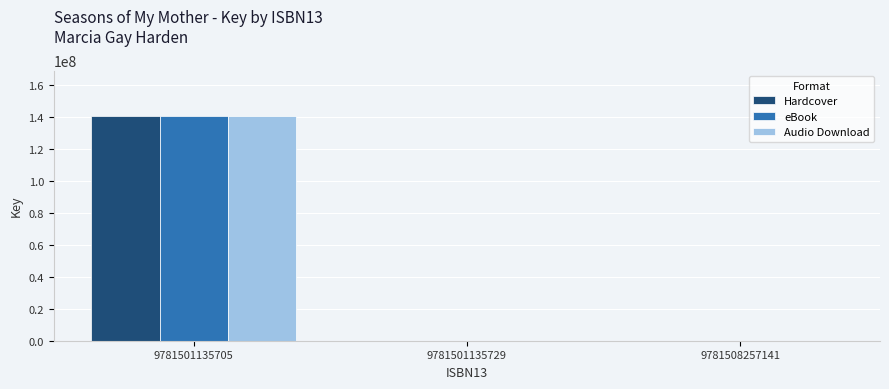

Is the value of Audio Download at 9781501135705 greater than the value of eBook at 9781508257141?

Yes